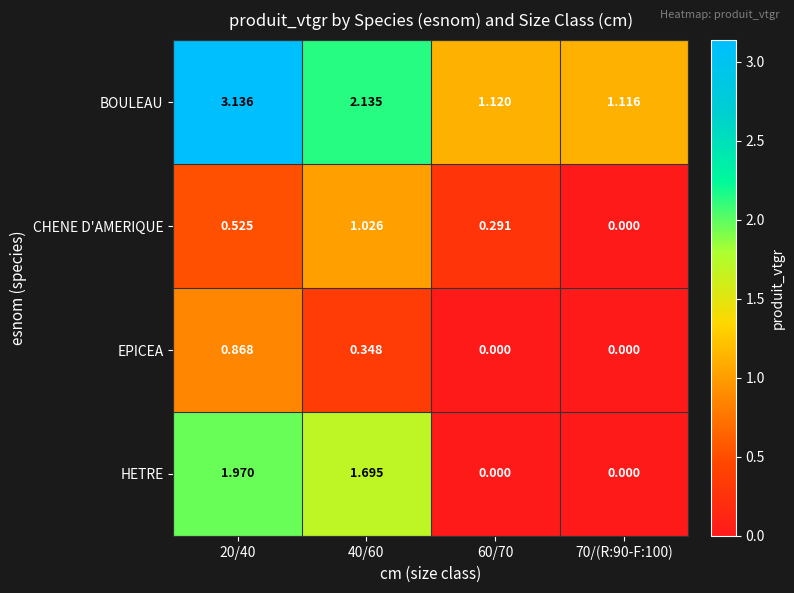

At 40/60, list the series in order from smallest to largest.

EPICEA, CHENE D'AMERIQUE, HETRE, BOULEAU